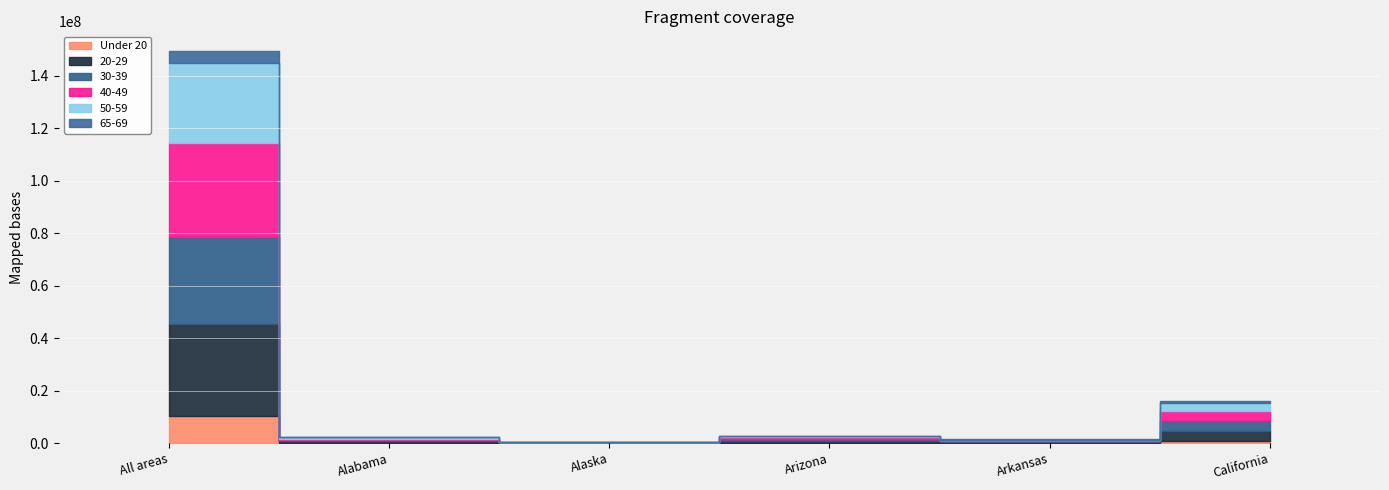

How many data points in 20-29 are less than 679623?

3